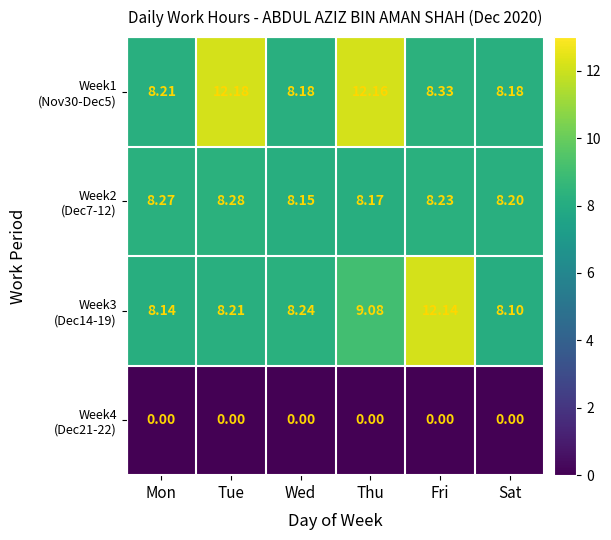

How many categories are shown in the chart?

6